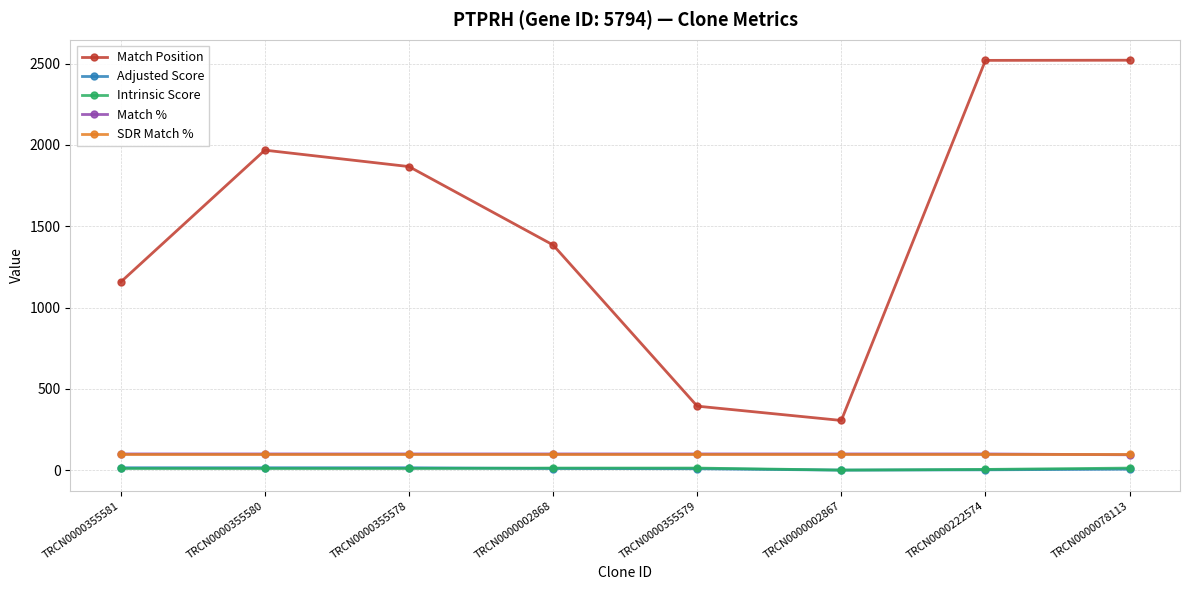

What are all the series names shown in the legend?

Match Position, Adjusted Score, Intrinsic Score, Match %, SDR Match %